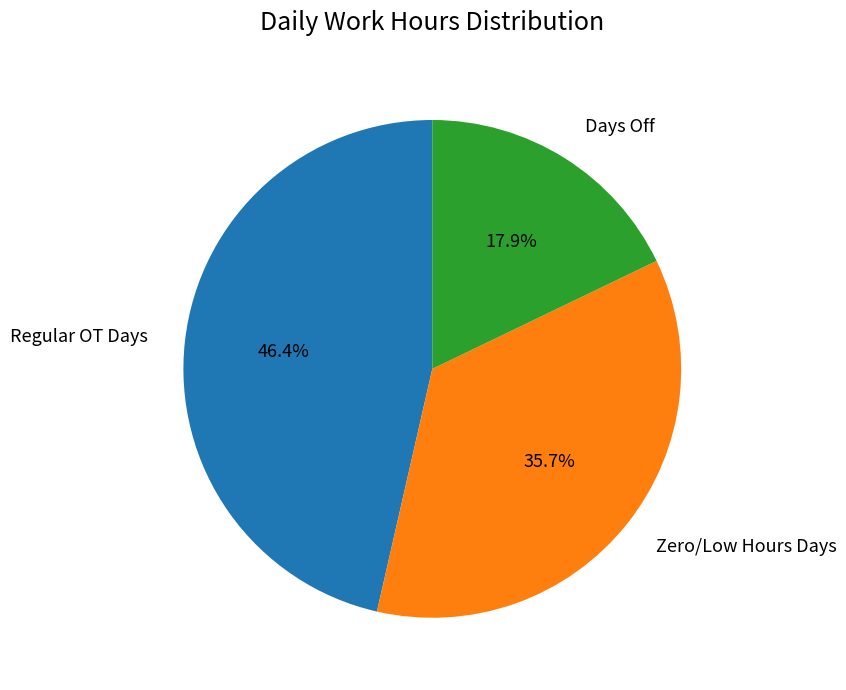

Do Days Off and Regular OT Days together represent more than half of the pie?

Yes